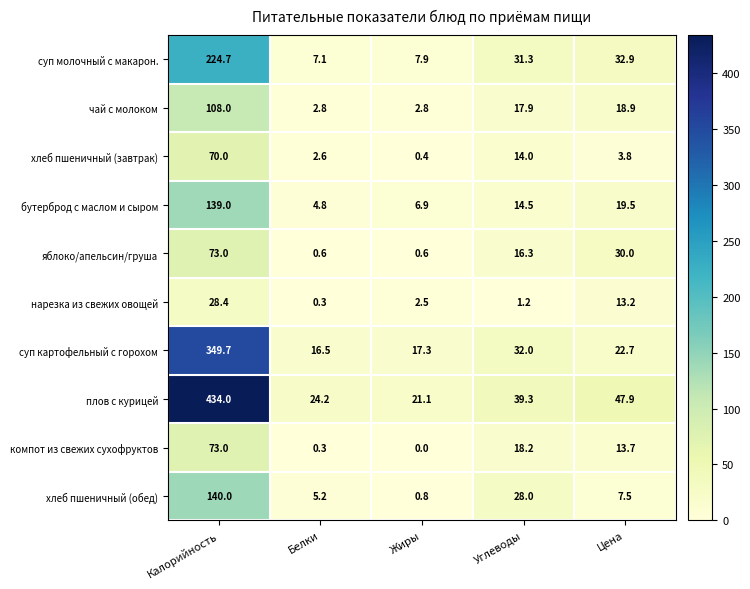

What is the total value across all series at Калорийность?

1639.8